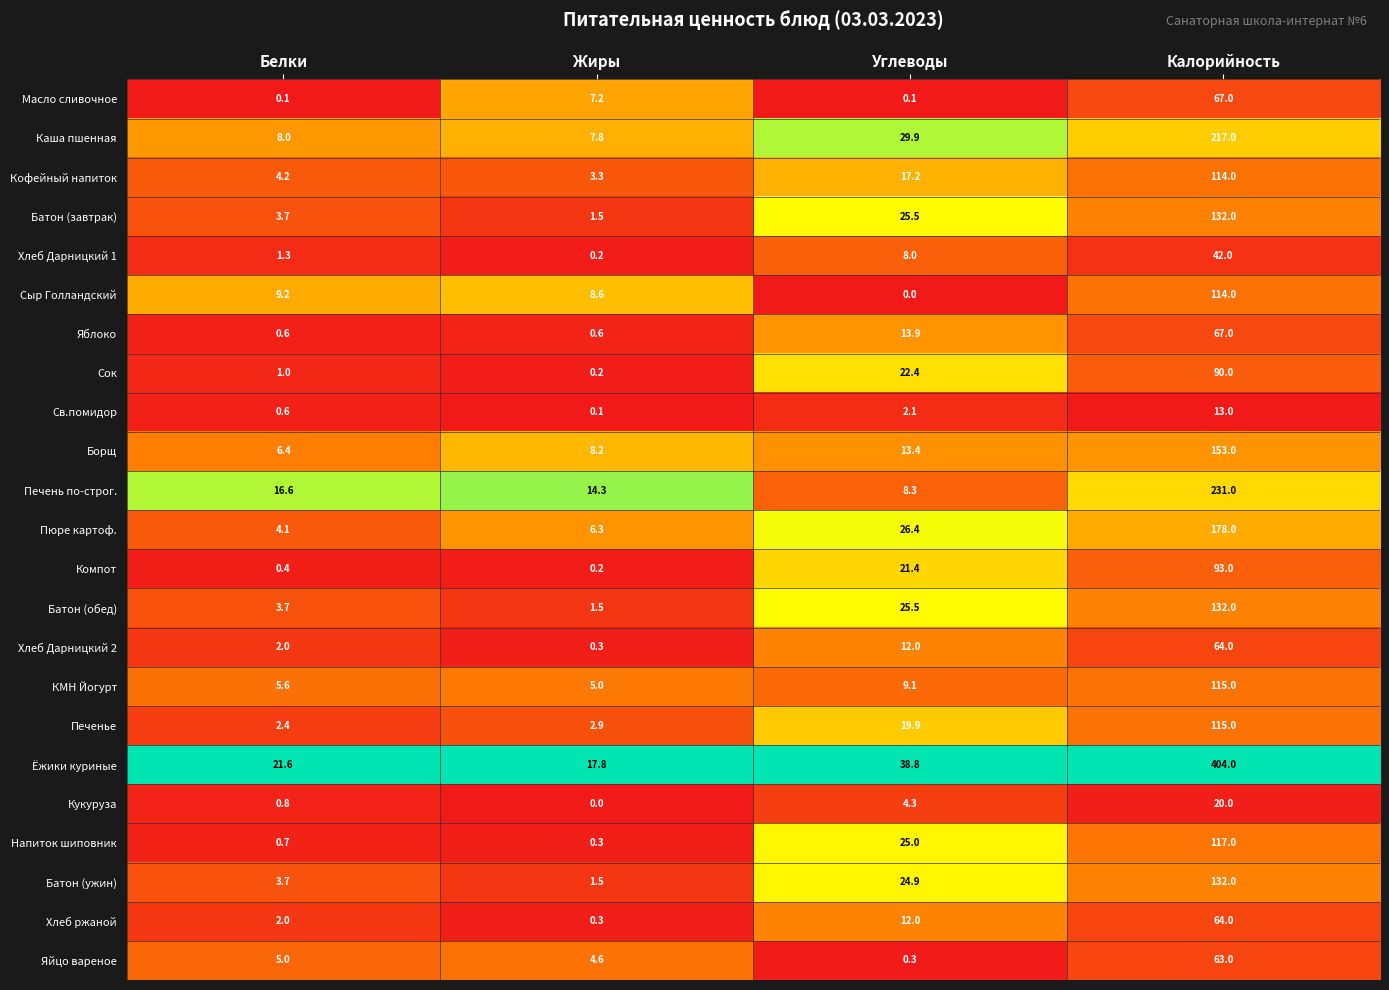

What is the total value across all series at Углеводы?

360.4